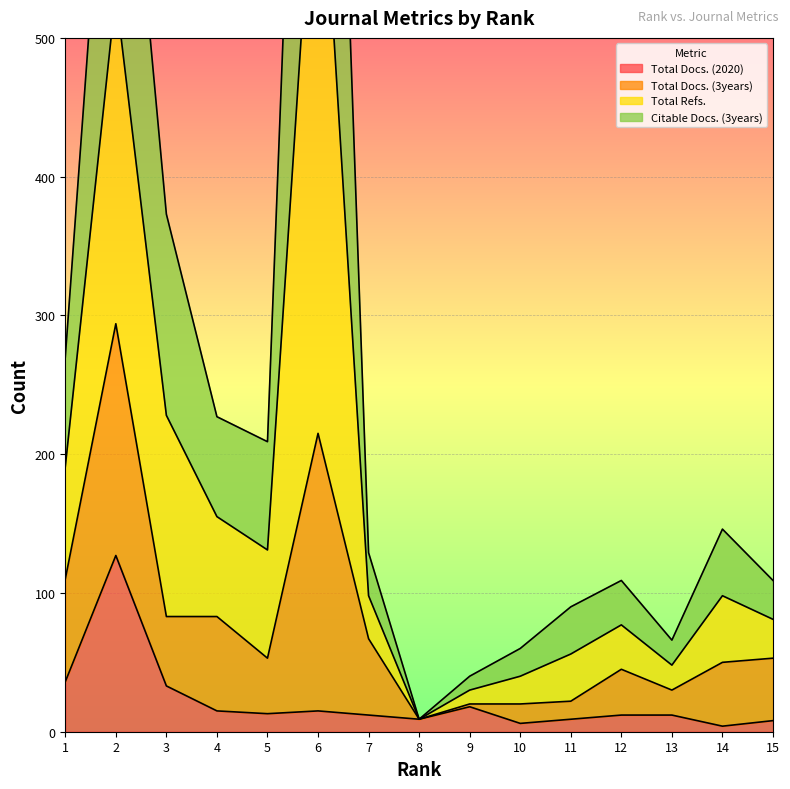

True or false: Total Docs. (2020) and Total Refs. cross at least once.

False